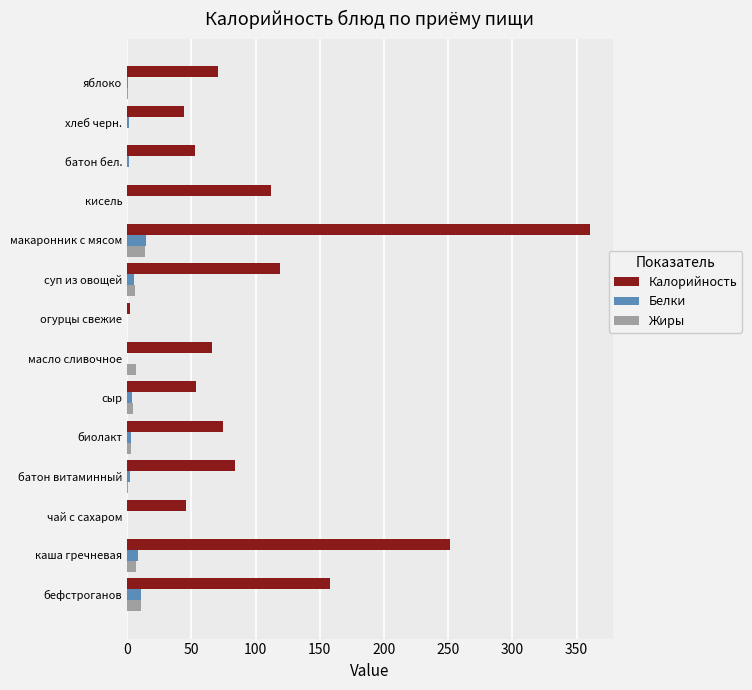

What is the greatest value displayed?

360.0